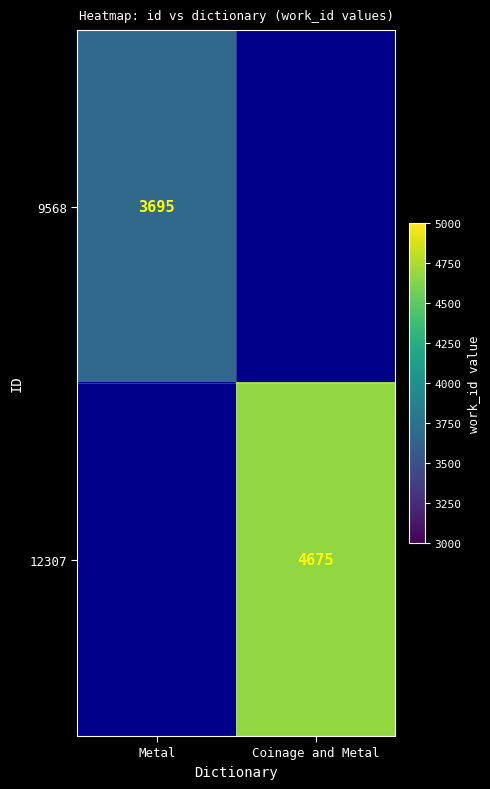

True or false: 9568 has a value of 3695 at Metal.

True